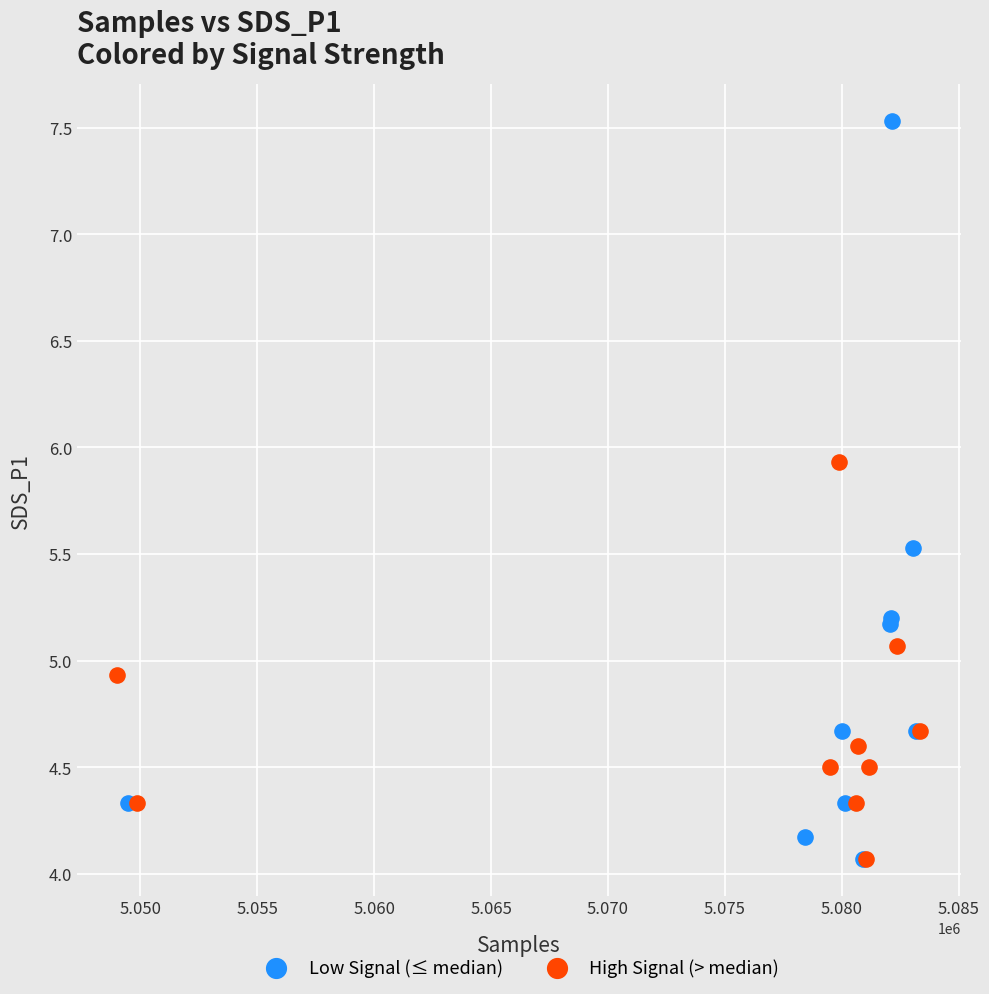

Which series contains the highest Y value?

Low Signal (≤ median)